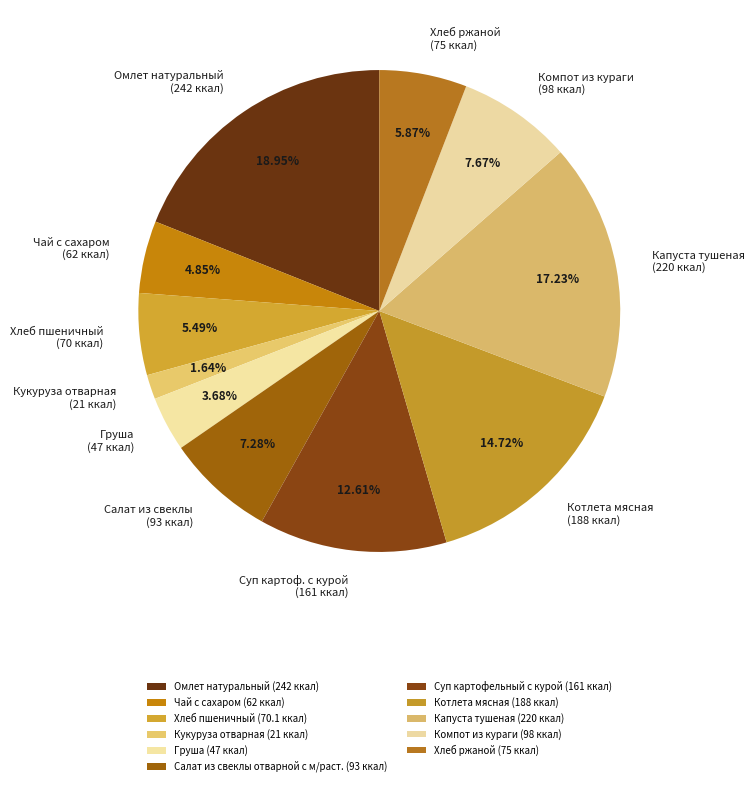

The Салат из свеклы отварной с м/раст. slice represents 1% of the pie. True or false?

False